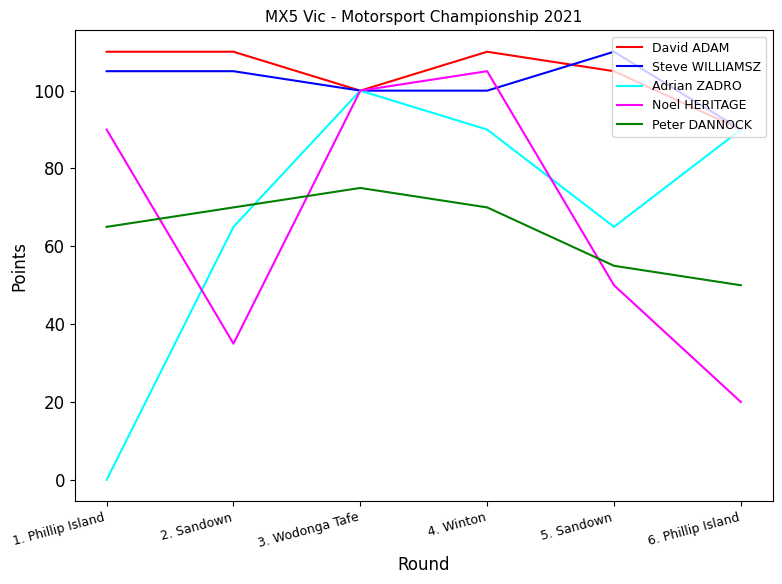

Does the chart display data point markers on the line(s)?

No